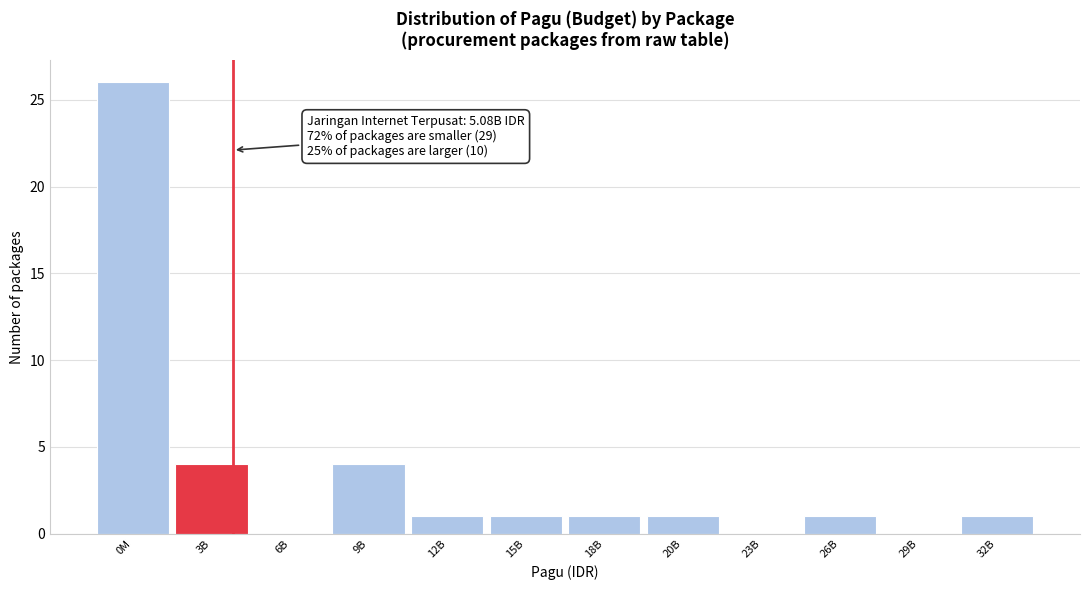

Reading left to right, what are all the values shown in this chart?

0M=26	3B=4	6B=0	9B=4	12B=1	15B=1	18B=1	20B=1	23B=0	26B=1	29B=0	32B=1